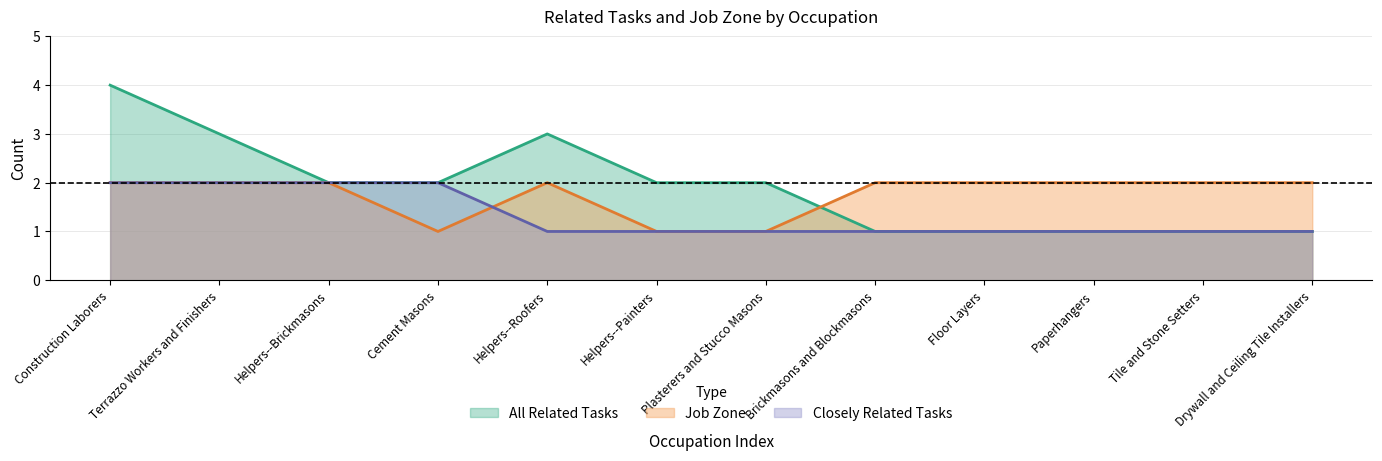

Which series ends up on top after the final intersection of All Related Tasks and Job Zone?

Job Zone